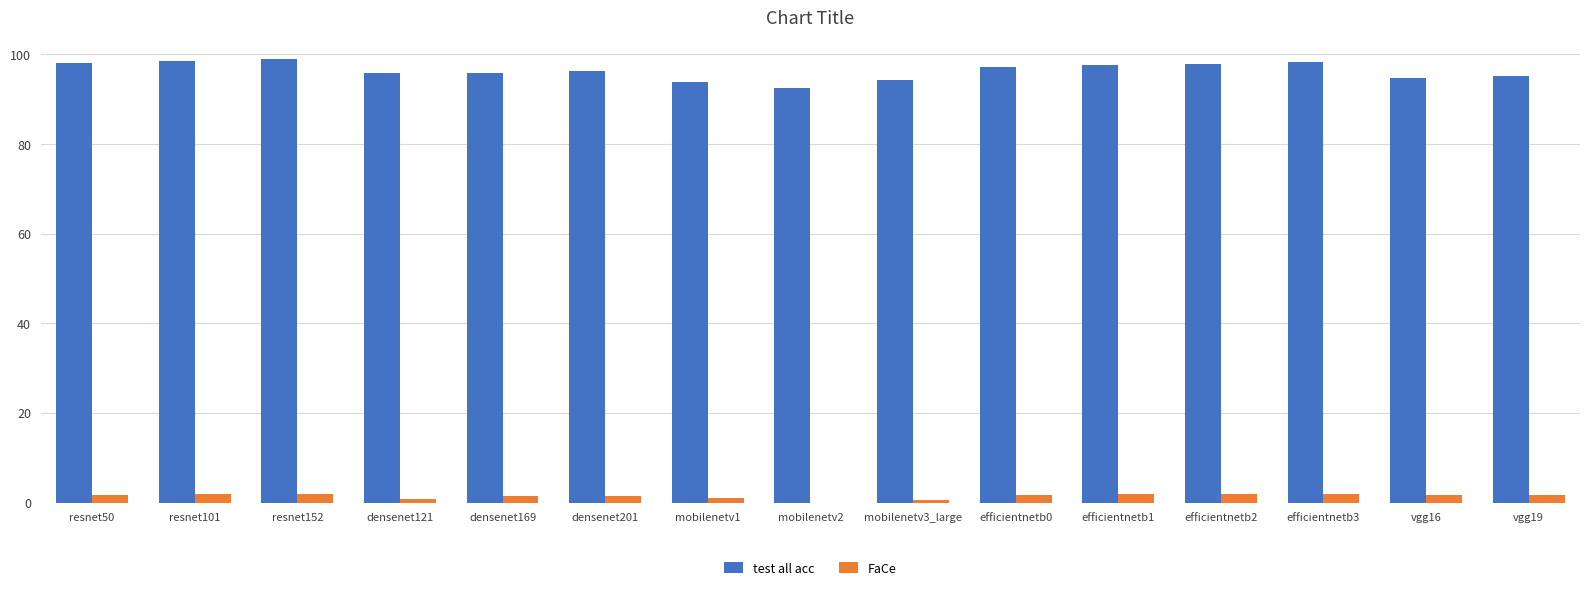

Are the bars grouped side by side (vs. stacked)?

Yes